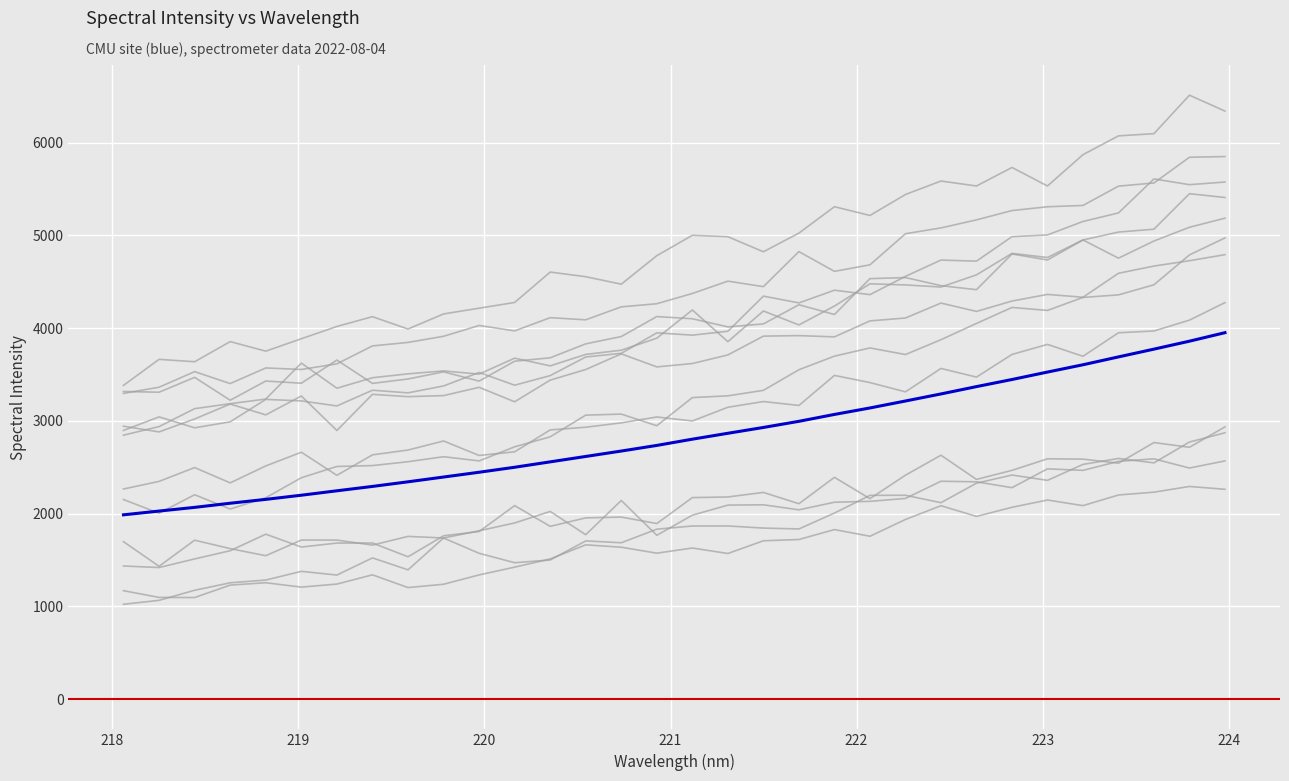

What is the ratio of the value at 218.442 to the value at 223.0264?

0.6